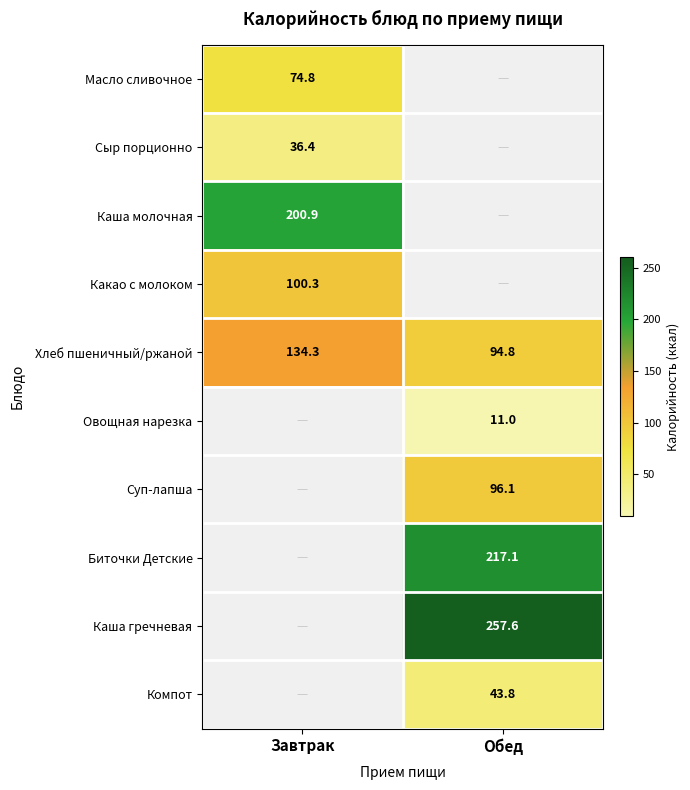

The value of Компот at Обед is 43.8. True or false?

True